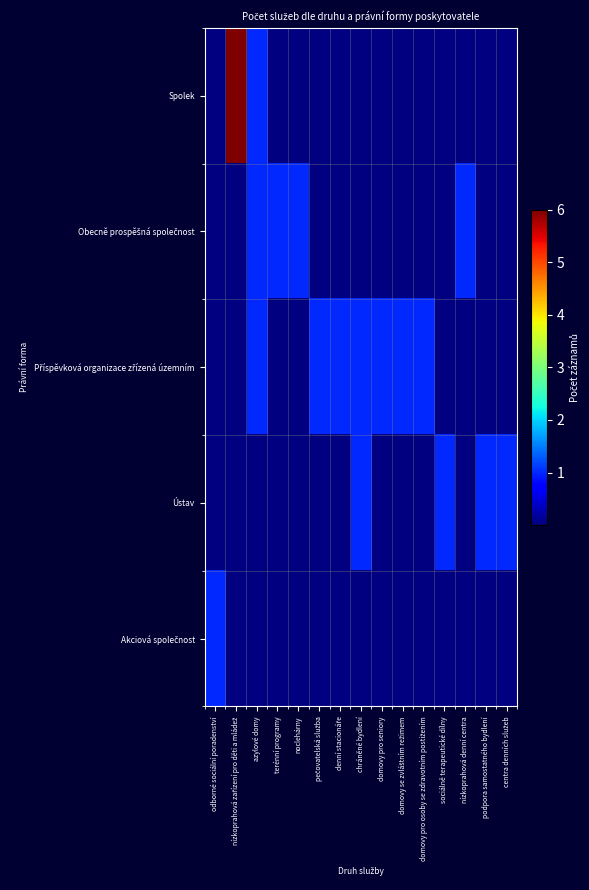

Rank the series by their maximum value, from highest to lowest.

Spolek, Obecně prospěšná společnost, Příspěvková organizace zřízená územním, Ústav, Akciová společnost